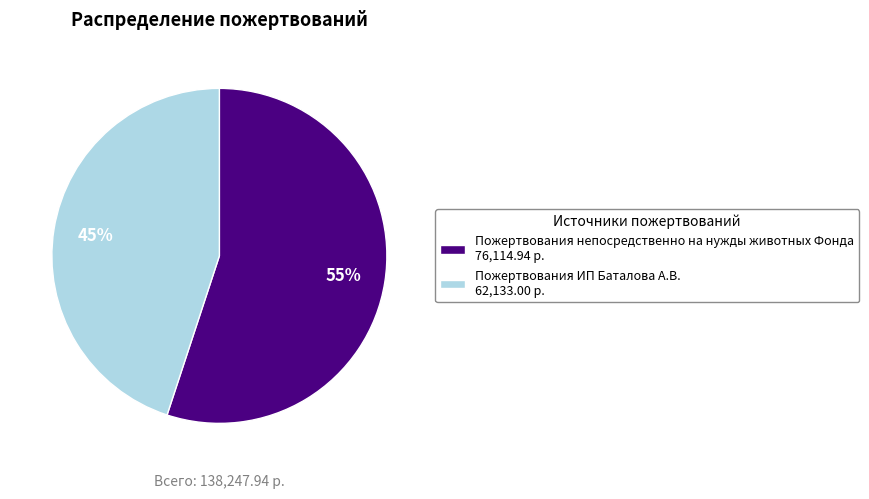

Is it true that Пожертвования непосредственно на нужды животных Фонда is 65% of the pie?

False